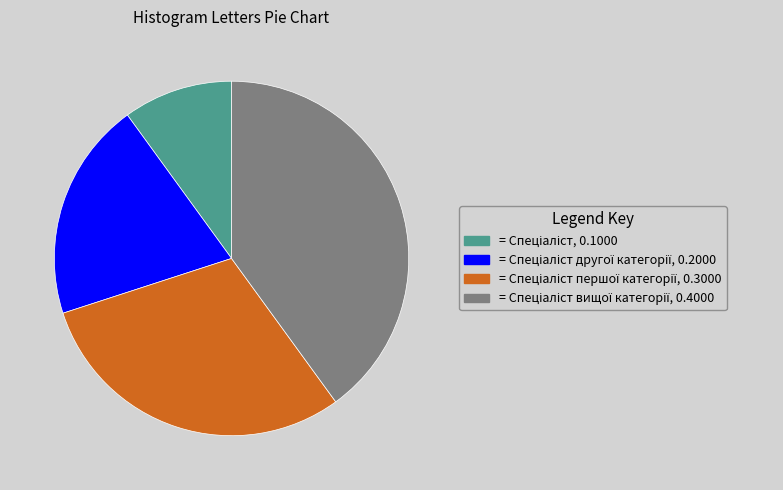

Does any single category account for the majority?

No